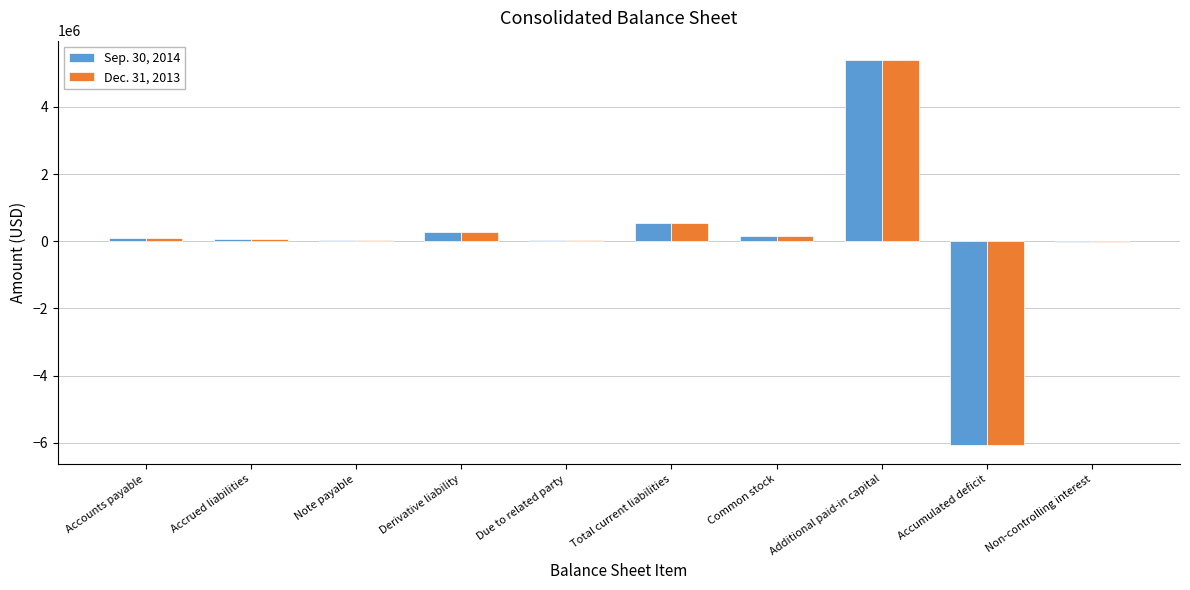

Is the value of Dec. 31, 2013 at Accumulated deficit greater than the value of Sep. 30, 2014 at Note payable?

No